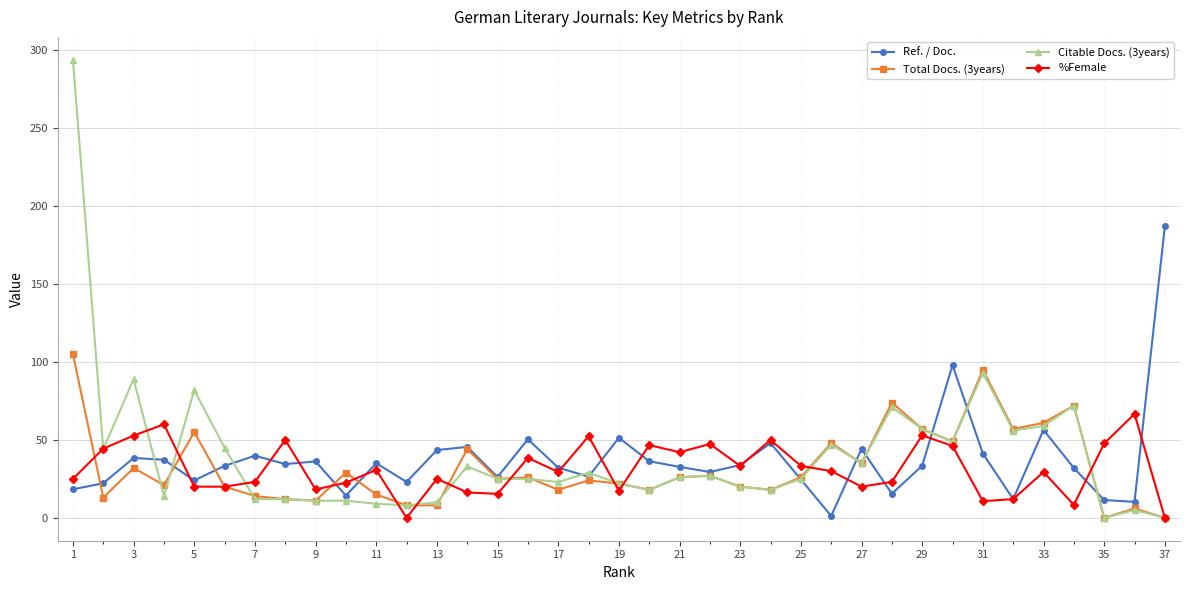

True or false: Citable Docs. (3years) has more than 2 interior local peaks.

True